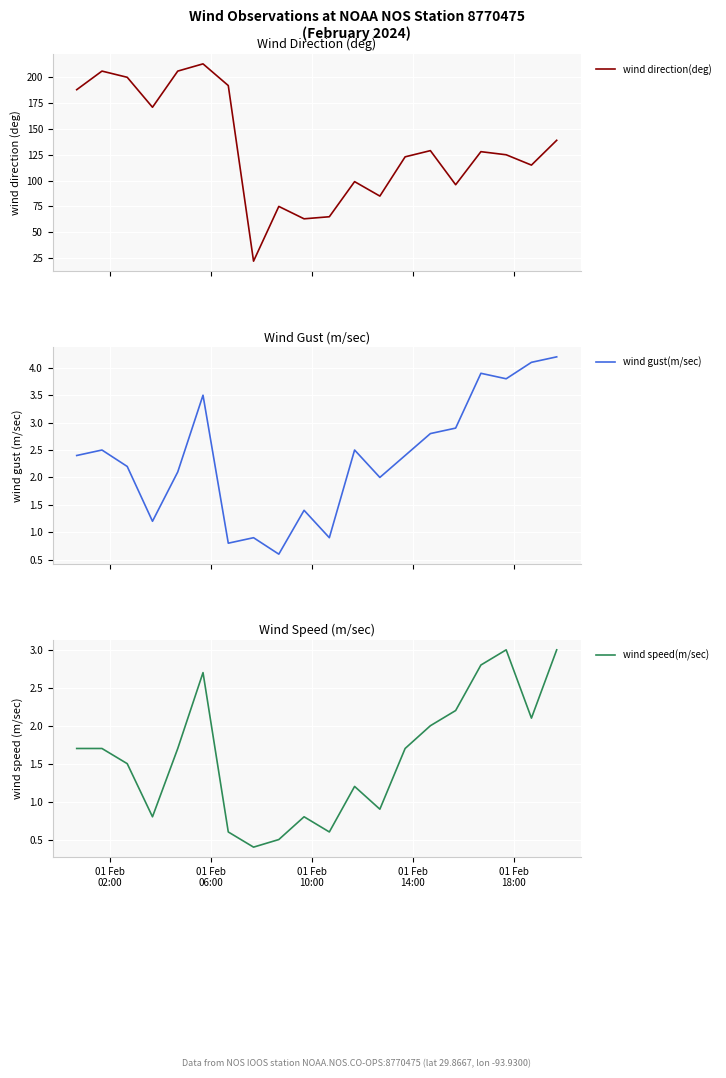

What is the minimum value for wind speed(m/sec)?

0.4